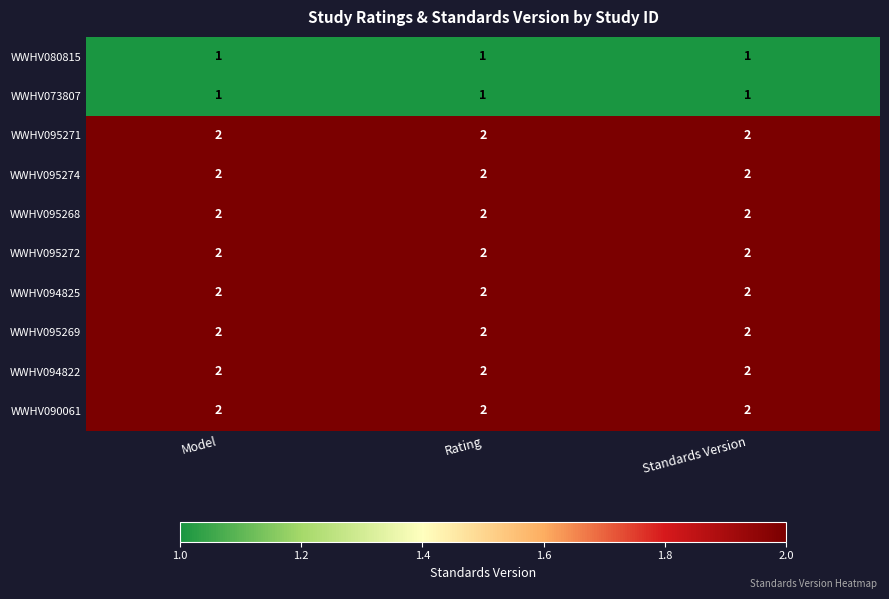

What is the sum of all WWHV094822 values?

6